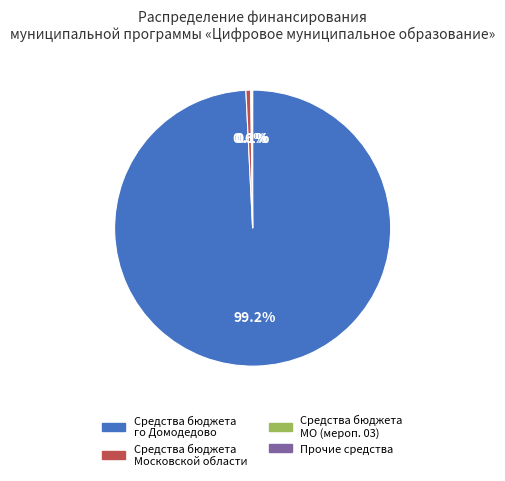

Does any single category account for the majority?

Yes